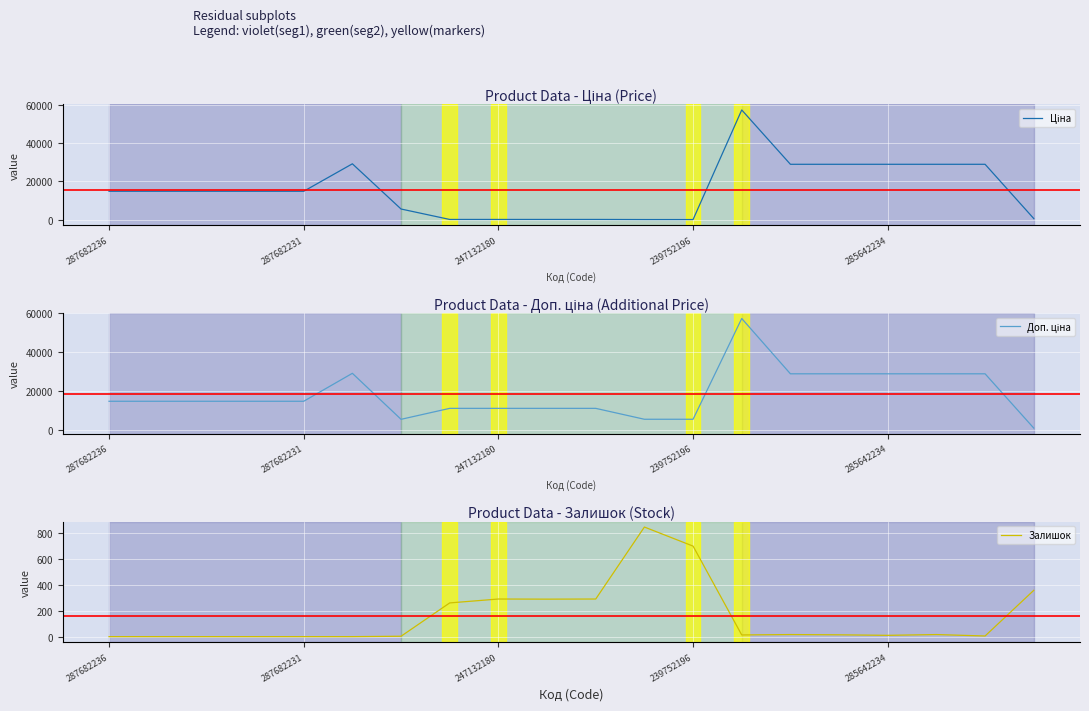

How many data points does each series have?

20